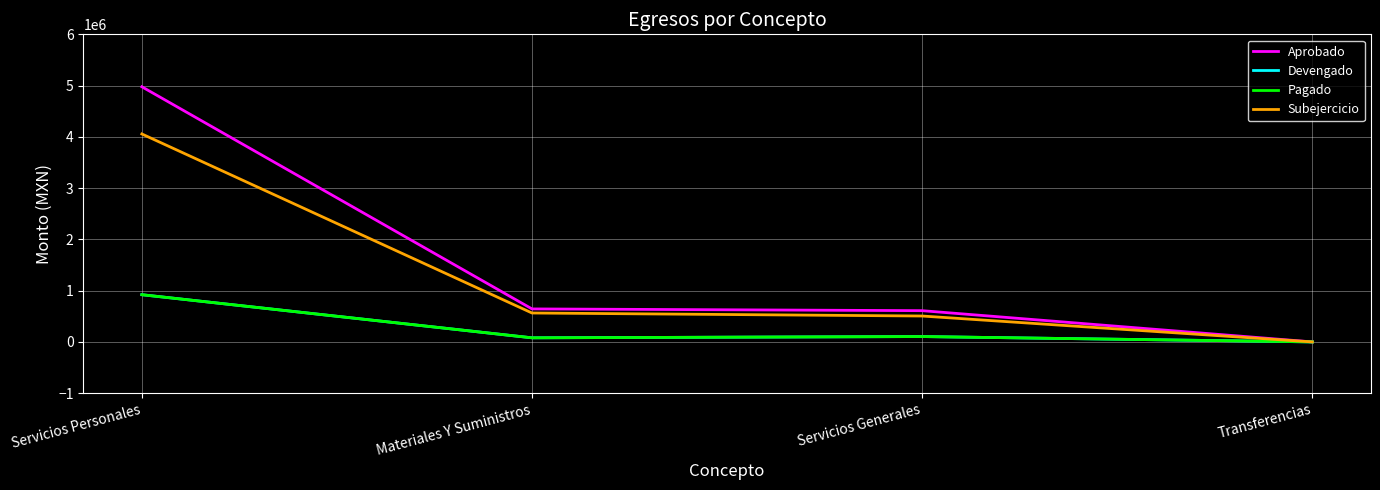

Does the chart display data point markers on the line(s)?

No